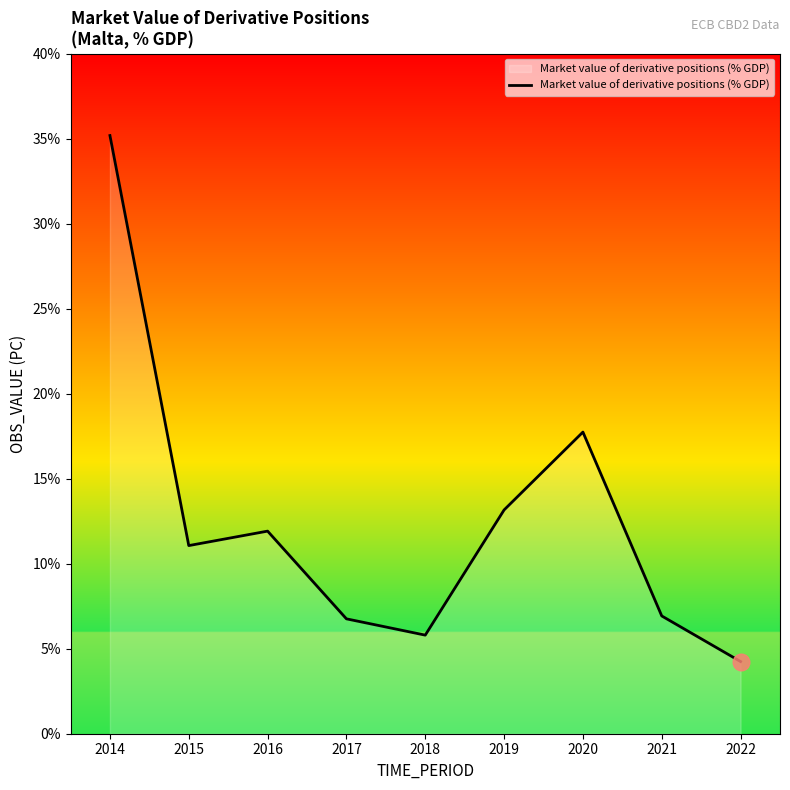

Does the chart display data point markers on the line(s)?

No